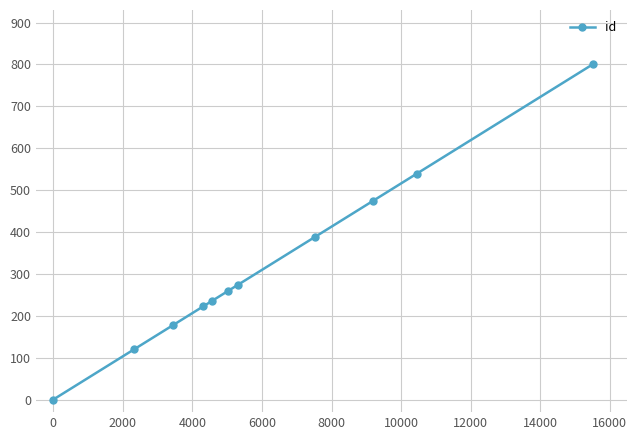

True or false: the data has more than 0 interior local peaks.

False